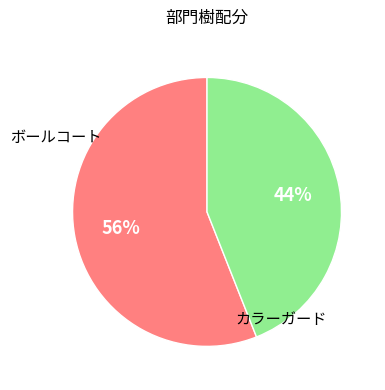

To the nearest percent, what is the difference between the largest and smallest slice percentages?

12%